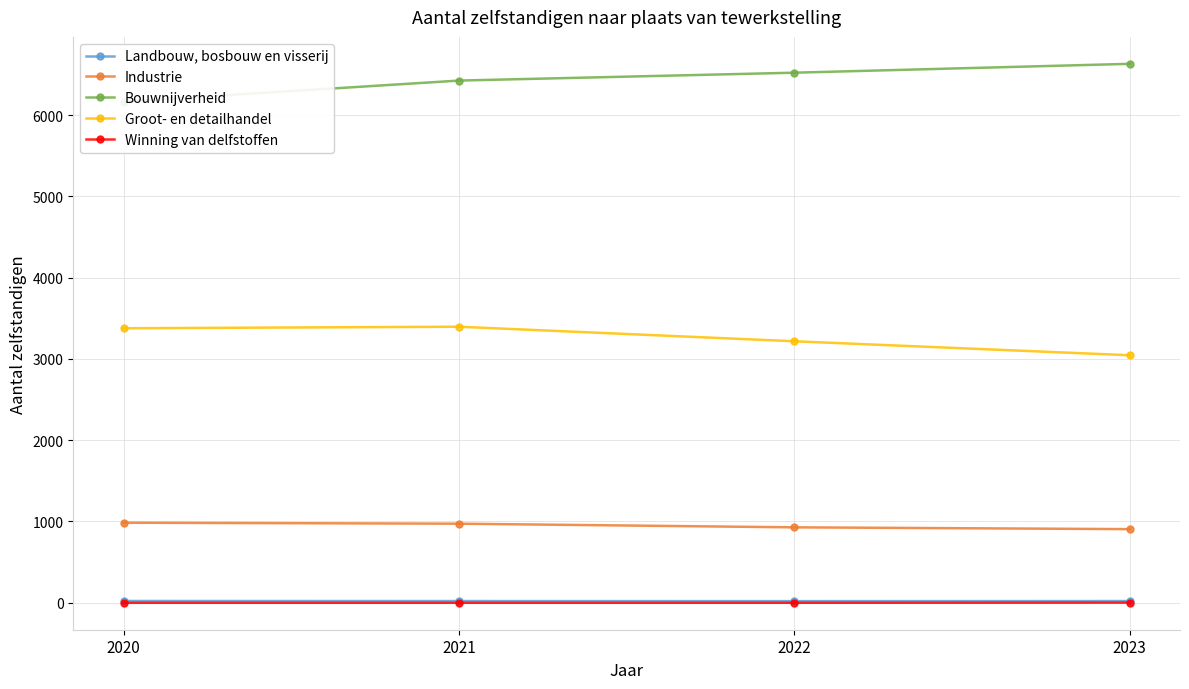

What are all the series names shown in the legend?

Landbouw, bosbouw en visserij, Industrie, Bouwnijverheid, Groot- en detailhandel, Winning van delfstoffen